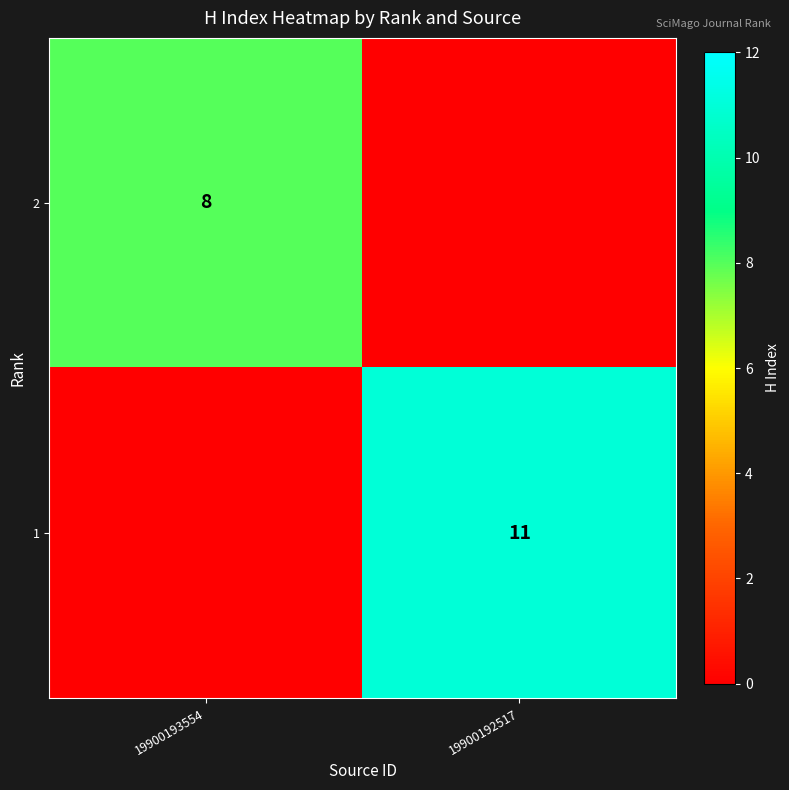

Which category has the lowest value across all series?

19900192517